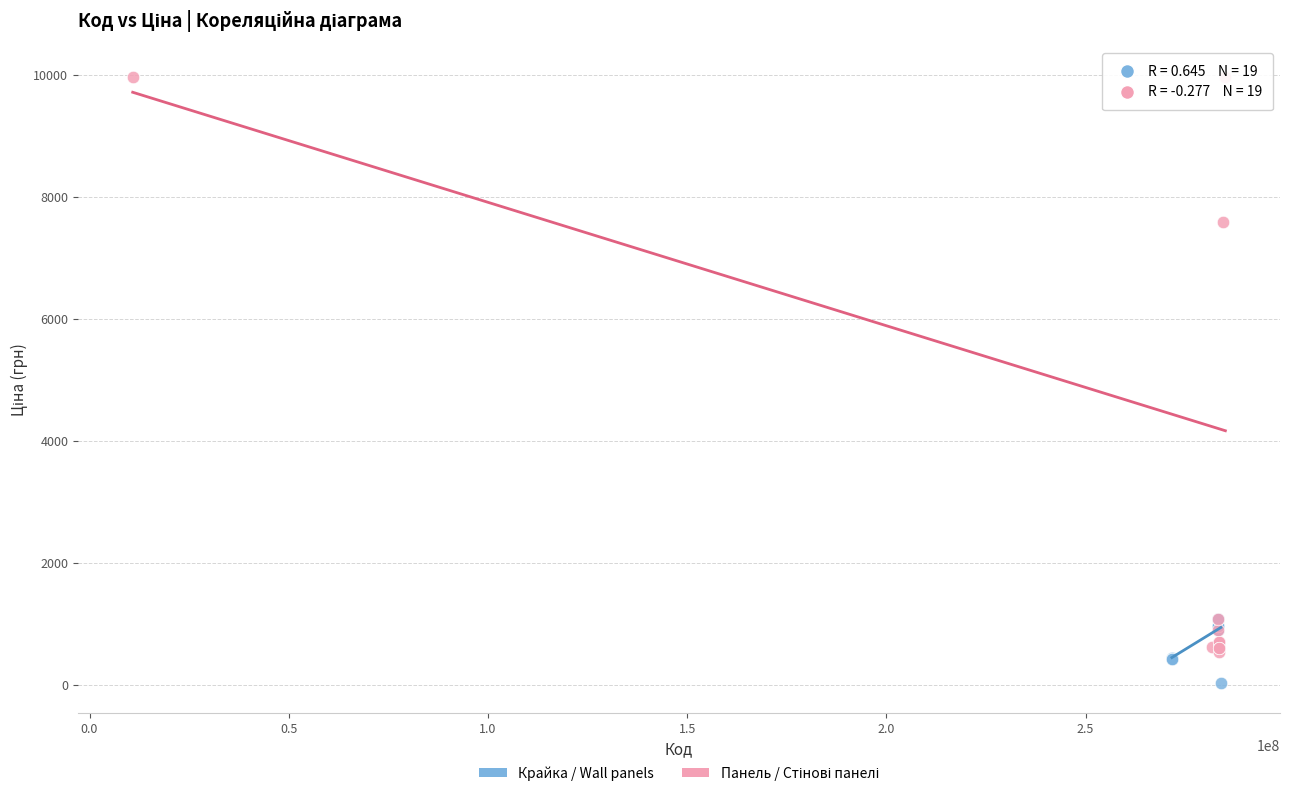

Which series contains the lowest Y value?

Крайка / Wall panels